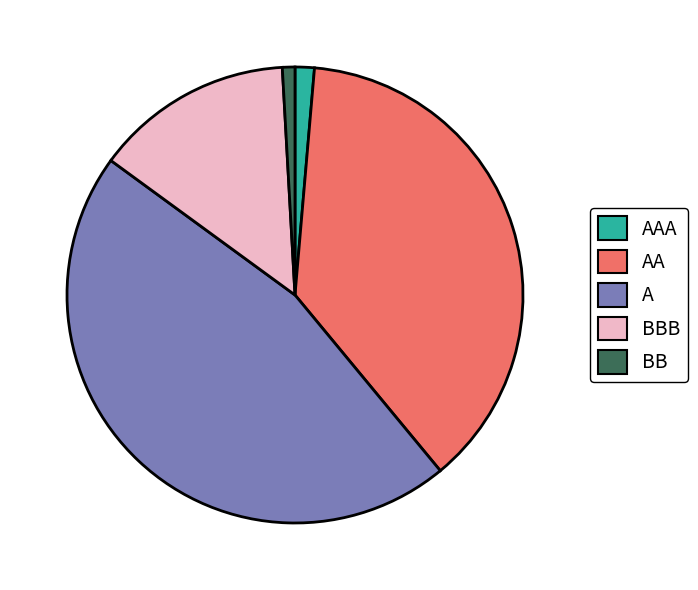

Do BB and BBB together represent more than half of the pie?

No